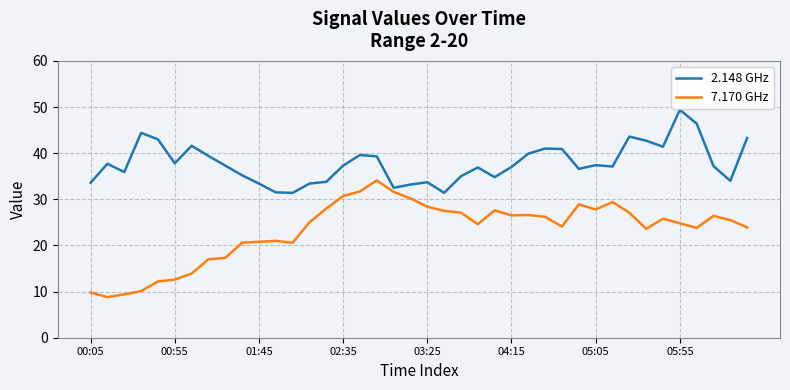

Is this an area chart (filled region under the line)?

No